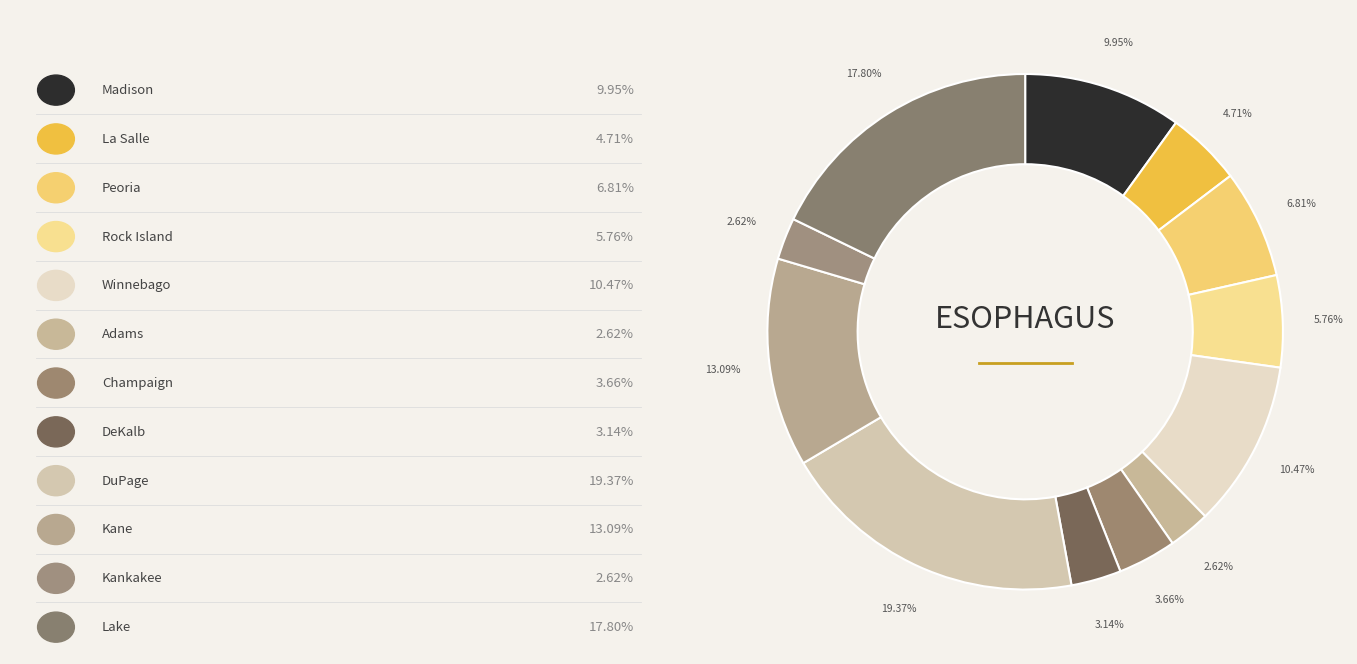

How many segments does this pie chart have?

12